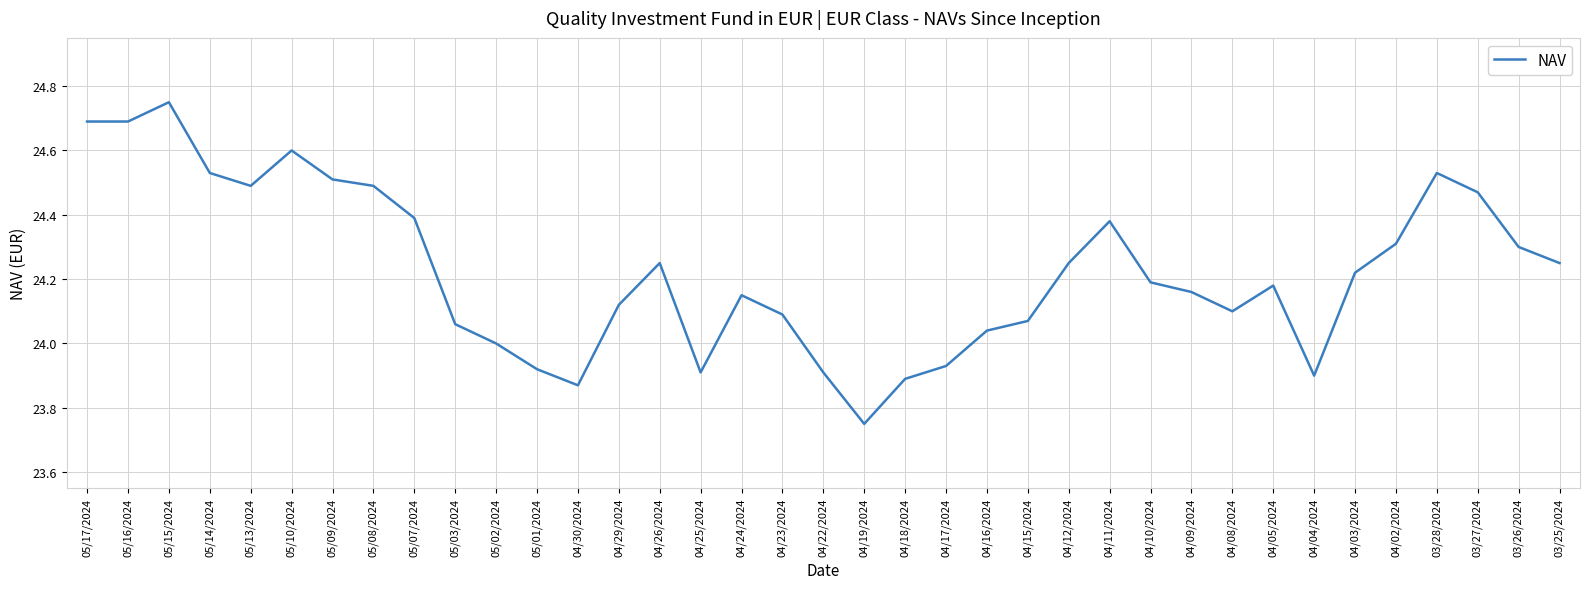

At which category does the chart reach its peak across all series?

05/15/2024